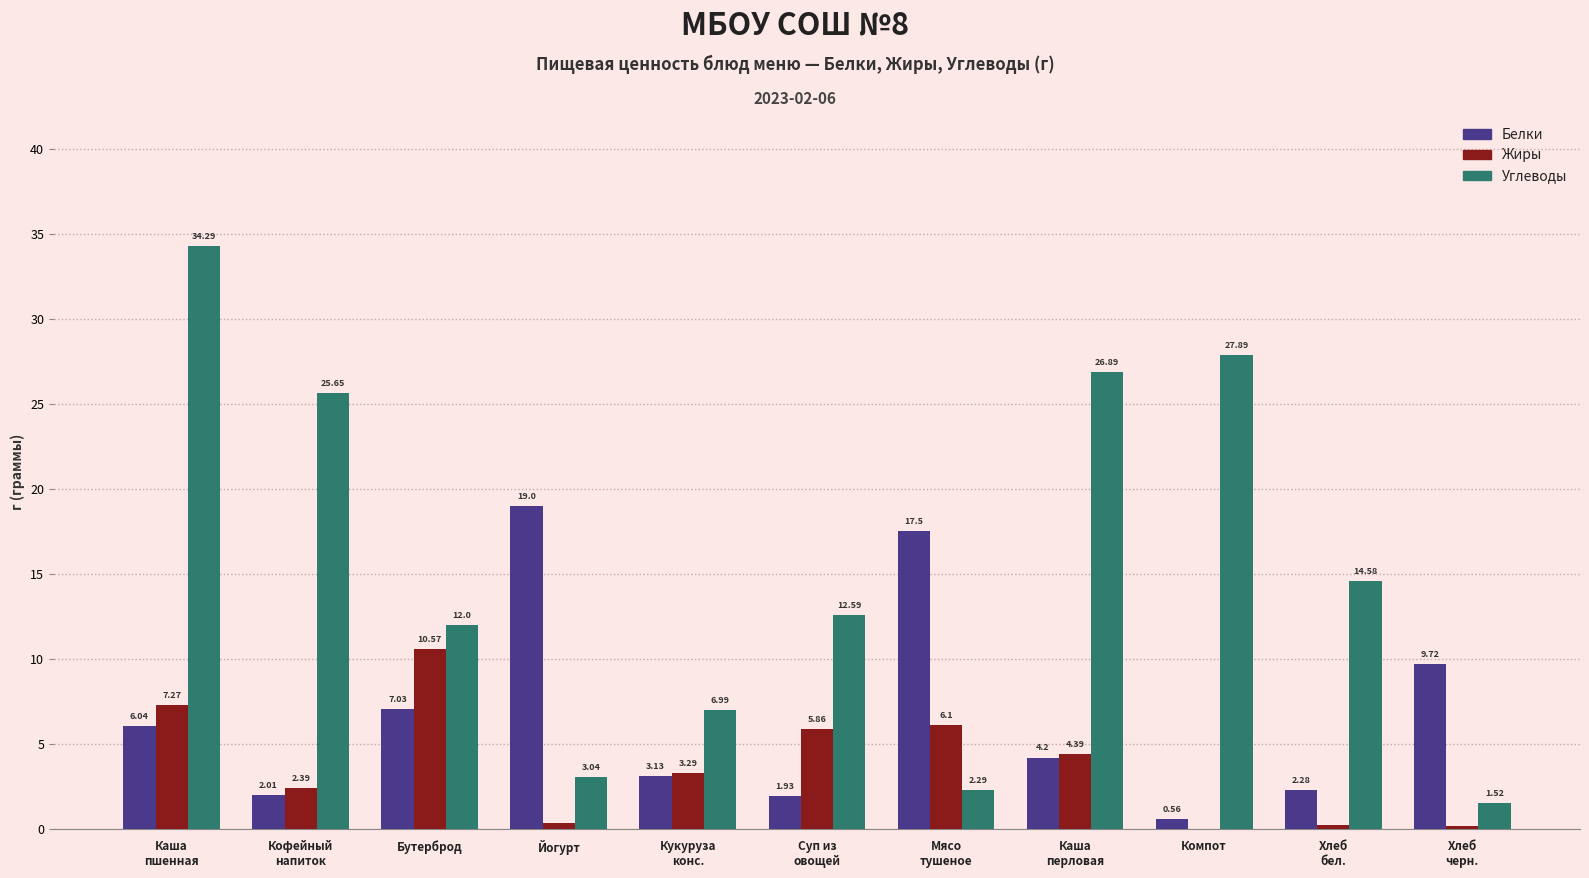

What are all the series names shown in the legend?

Белки, Жиры, Углеводы